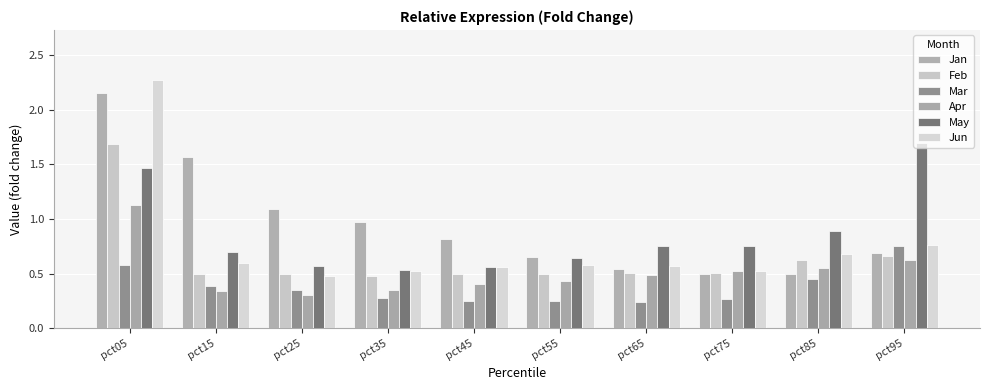

At pct55, list the series in order from largest to smallest.

Jan, May, Jun, Feb, Apr, Mar